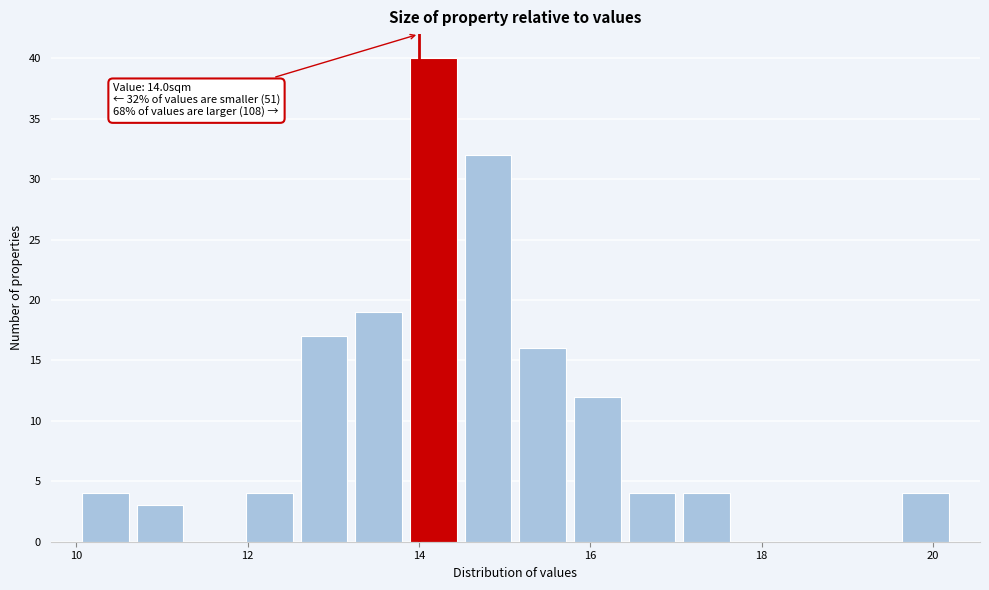

Read against the x-axis, roughly where is the centre of the tallest bar?

14.2